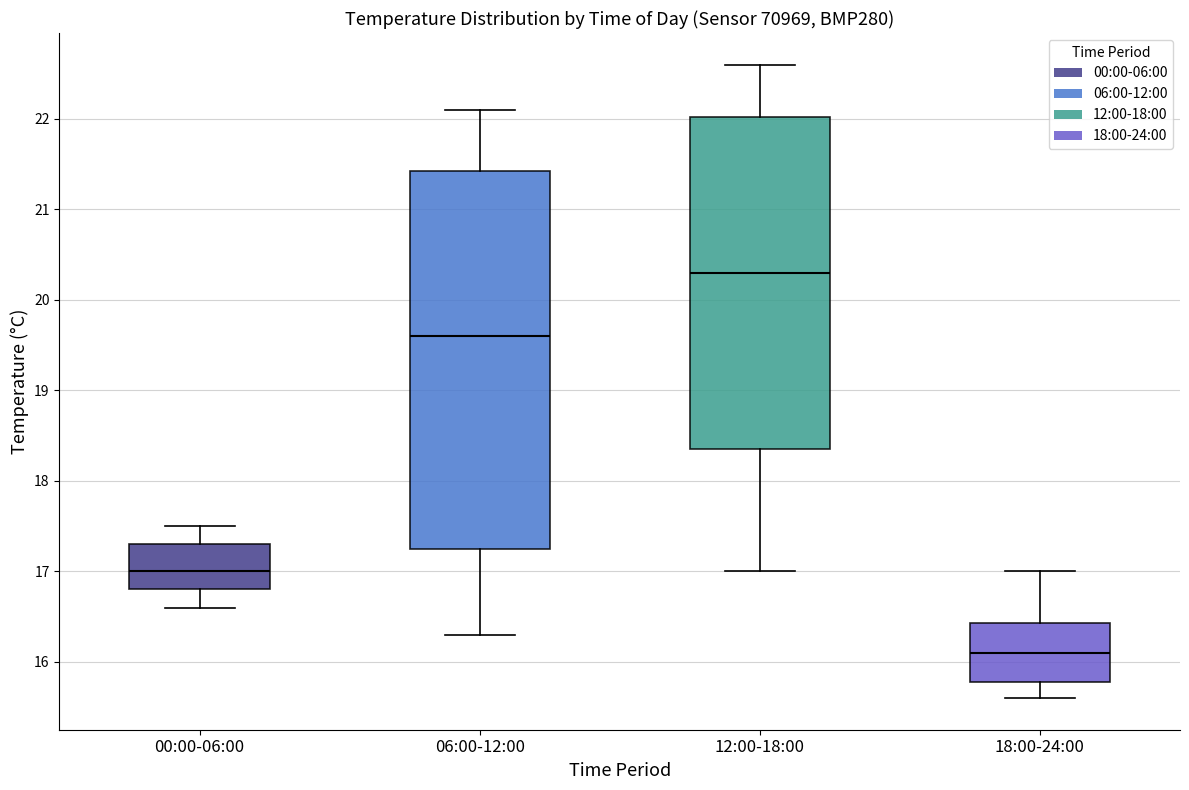

Reading left to right, transcribe this box plot: for each box, give where its median line is, the range the box spans, and where its two whiskers end, as read against the y-axis. The values are not printed on the chart, so give them approximately, as read against the axis.

00:00-06:00: median 17.0, box 16.8 to 17.3, whiskers 16.6 to 17.5
06:00-12:00: median 19.6, box 17.3 to 21.4, whiskers 16.3 to 22.1
12:00-18:00: median 20.3, box 18.4 to 22.0, whiskers 17.0 to 22.6
18:00-24:00: median 16.1, box 15.8 to 16.4, whiskers 15.6 to 17.0